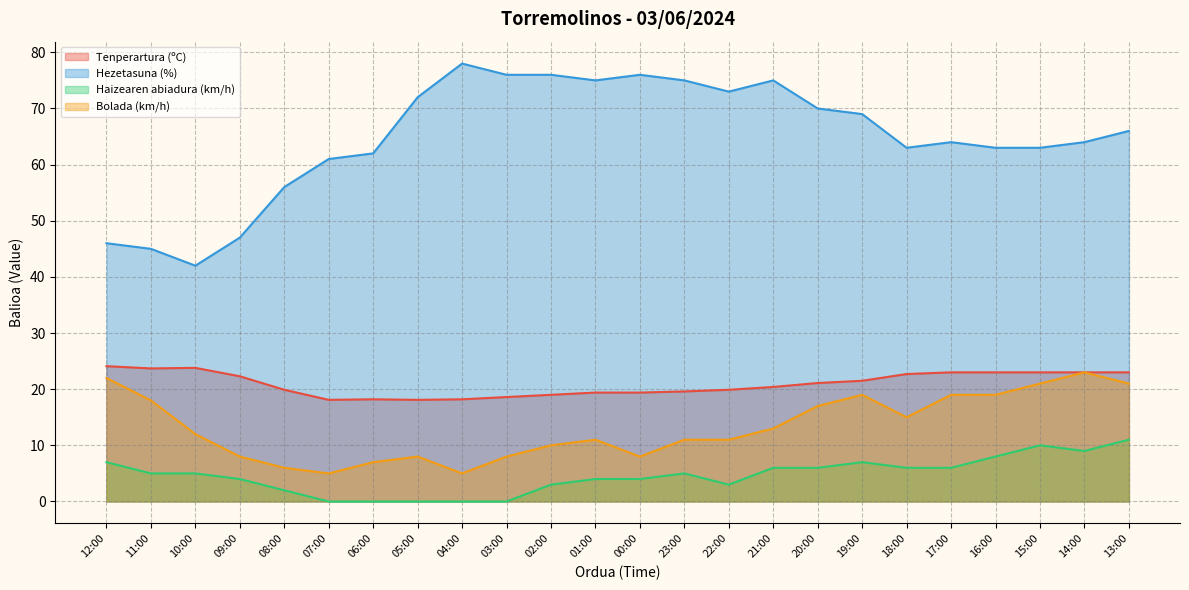

At 20:00, list the series in order from largest to smallest.

Hezetasuna (%), Tenperartura (ºC), Bolada (km/h), Haizearen abiadura (km/h)